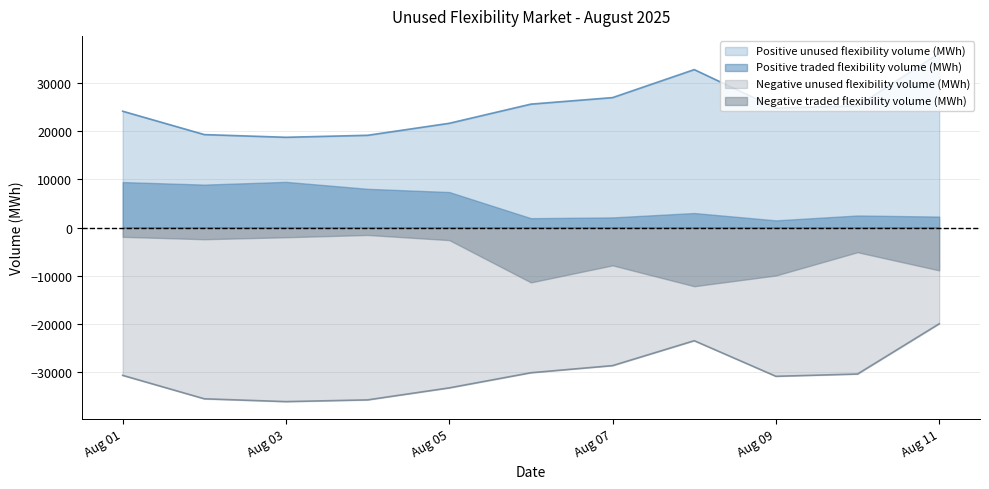

True or false: Positive traded flexibility volume (MWh) and Negative unused flexibility volume (MWh) intersect in this chart.

False